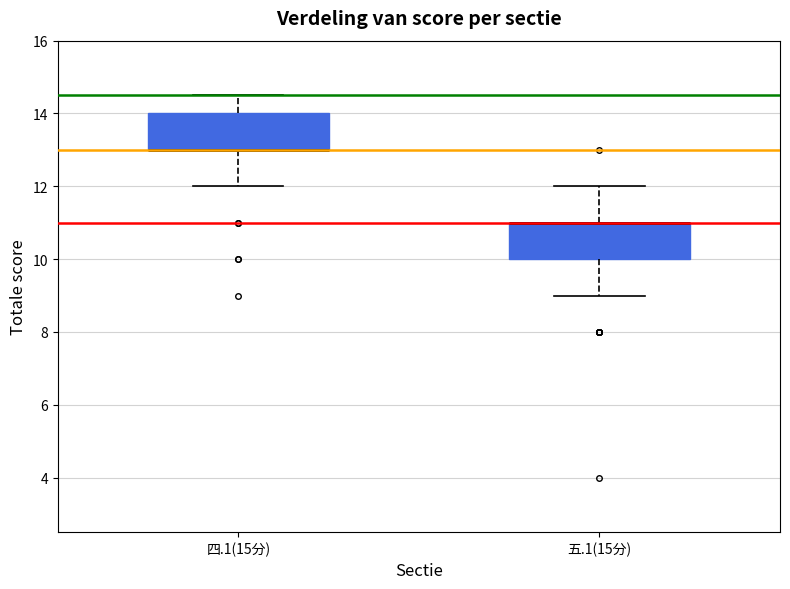

Reading left to right, read every box against the y-axis: the position of its median line, the range the box covers, and the ends of its whiskers. The values are not printed on the chart, so give them approximately, as read against the axis.

四.1(15分): median 13.0 (drawn on the box's lower edge), box 13.0 to 14.0, whiskers 12.0 to 14.6
五.1(15分): median 11.0 (drawn on the box's upper edge), box 10.0 to 11.0, whiskers 9.0 to 12.0